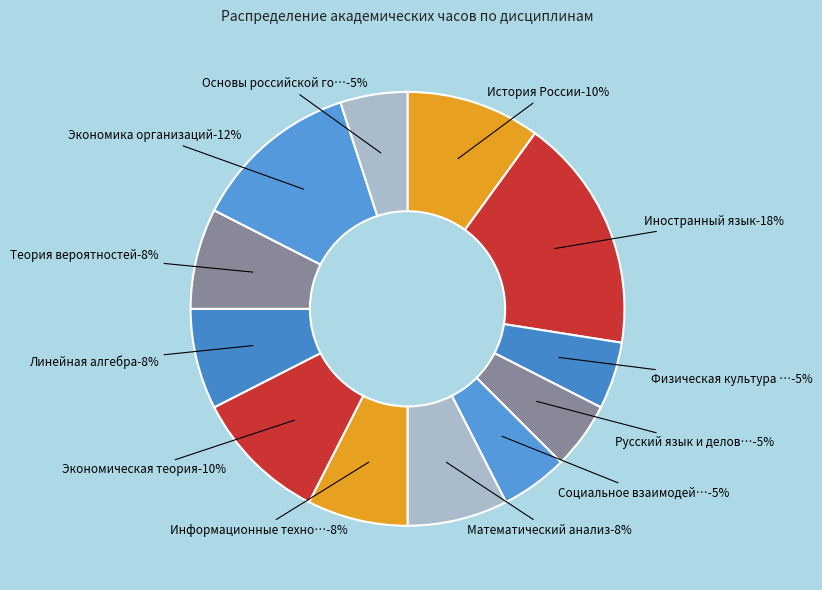

Between Линейная алгебра and Физическая культура и спорт, which is larger?

Линейная алгебра